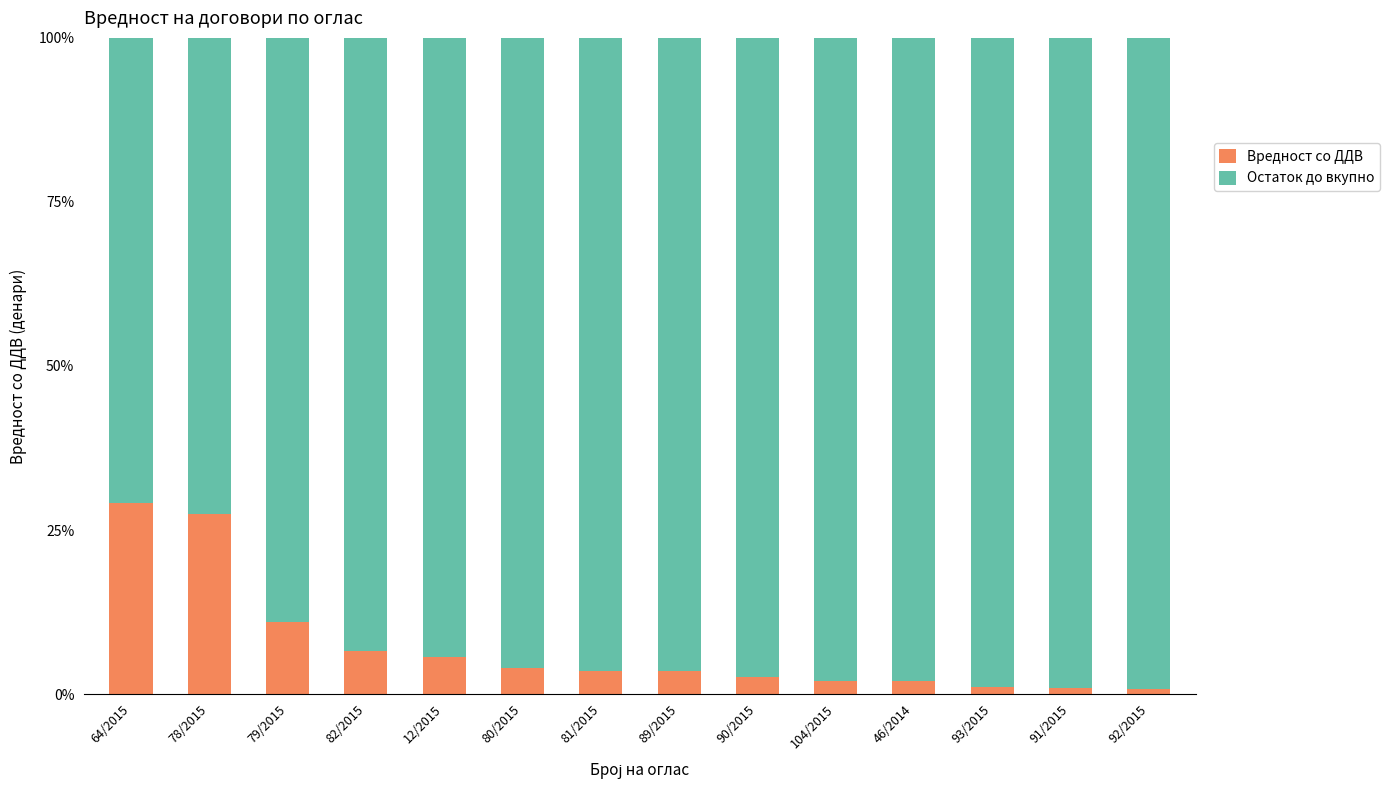

What is the total value across all series at 82/2015?

100.0